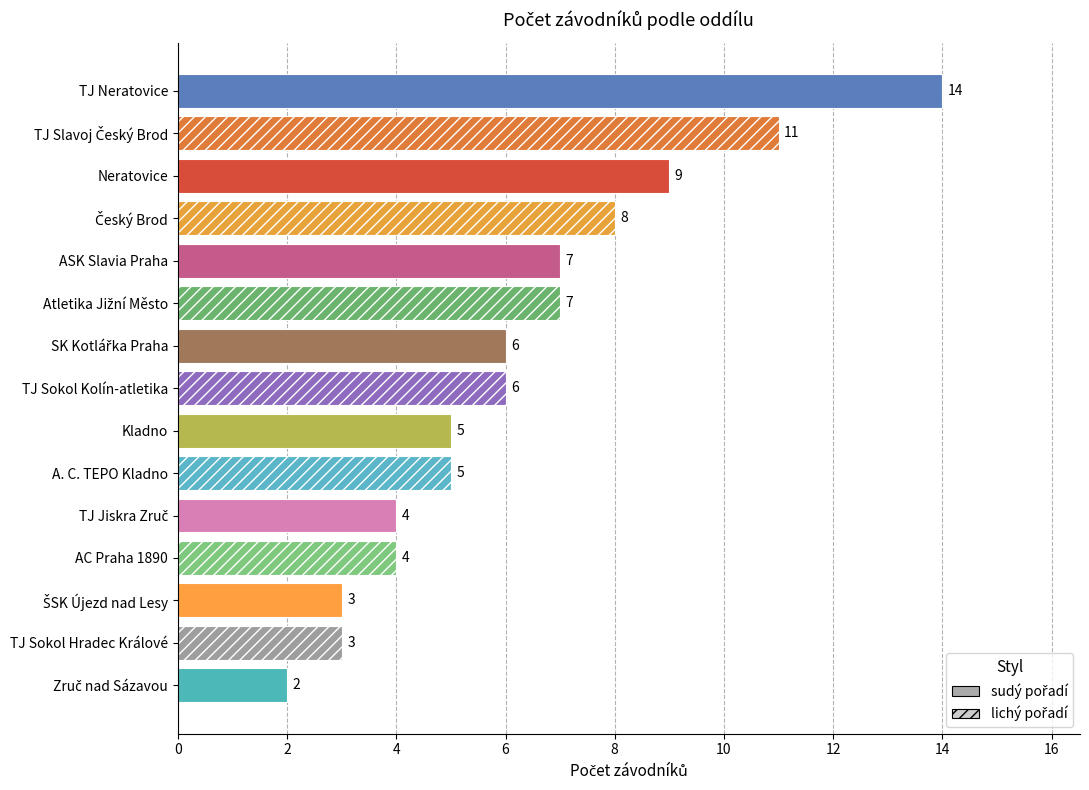

Are the bars horizontal?

Yes